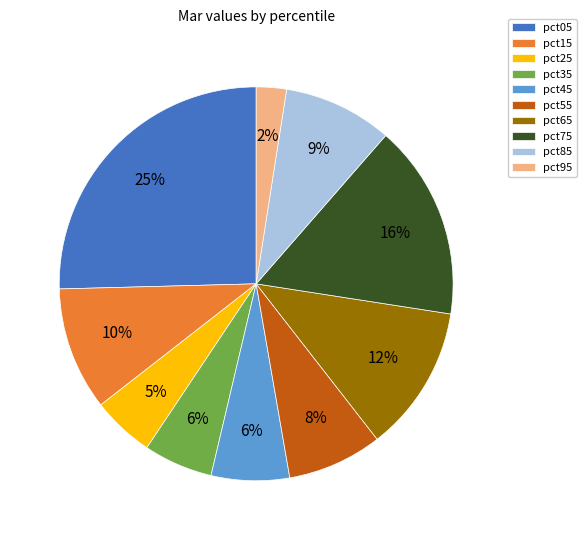

What percentage is the pct05 slice, to the nearest percent?

25%